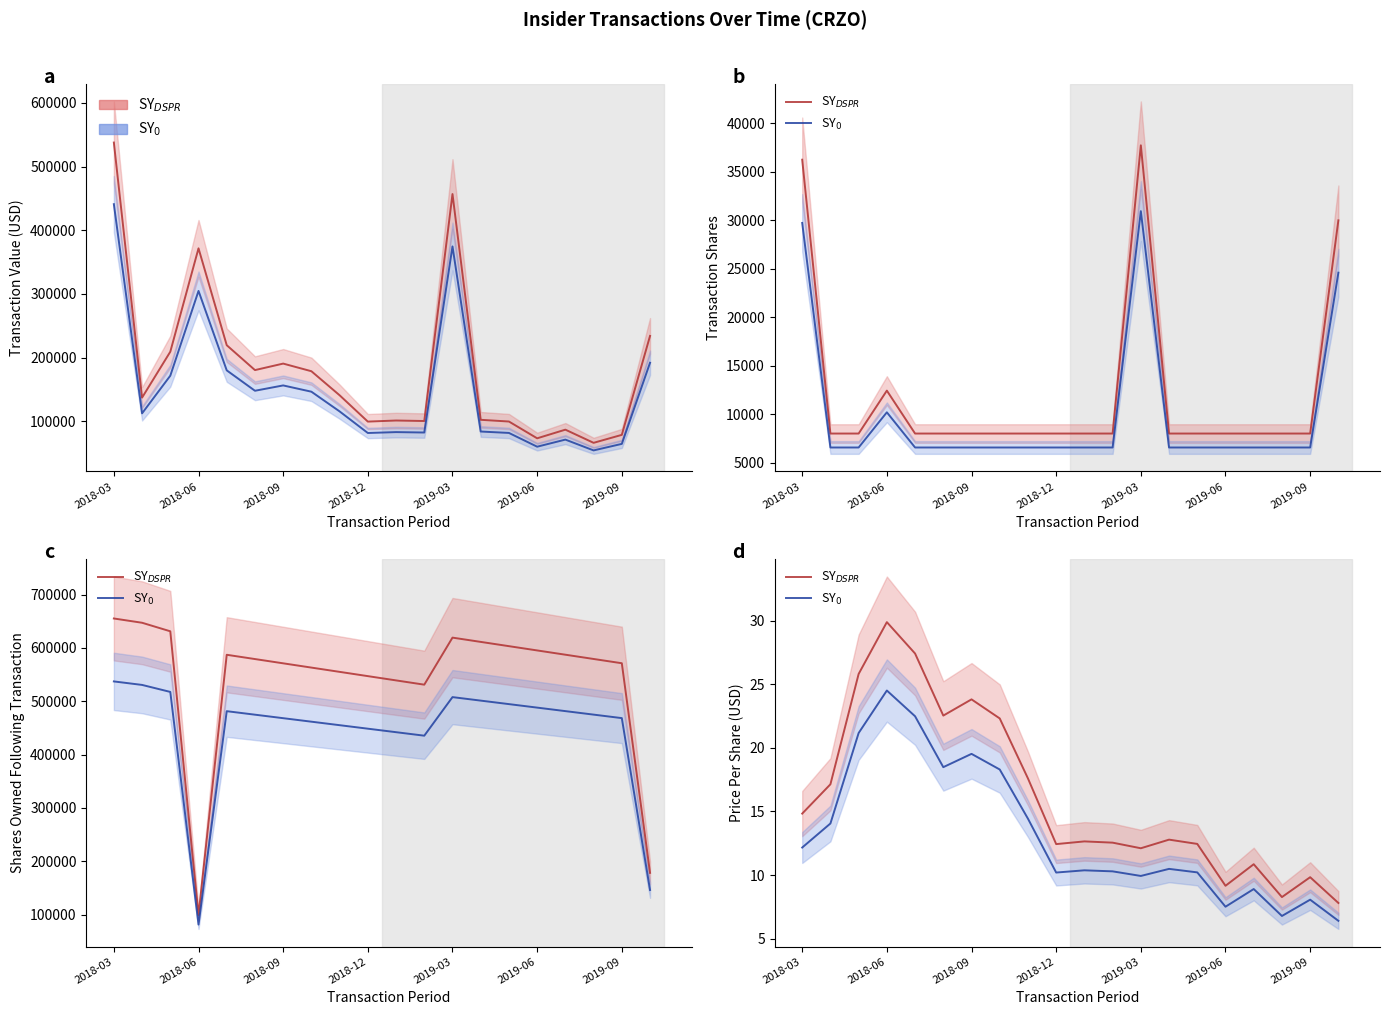

What are all the series names shown in the legend?

SY$_{DSPR}$, SY$_0$